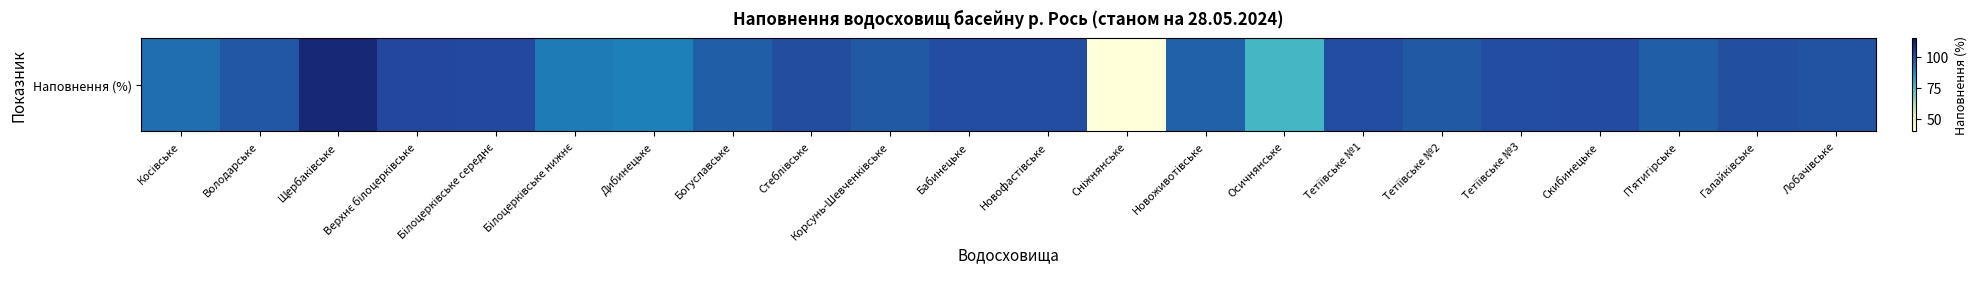

True or false: the data shows 99.9 at Тетіївське №1.

True